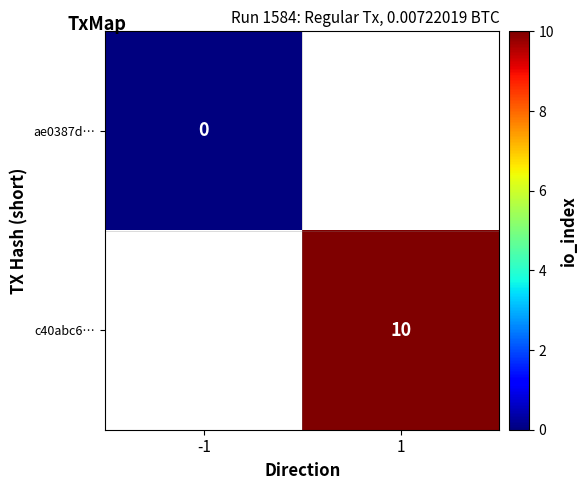

The c40abc6… series shows 10 at 1. True or false?

True